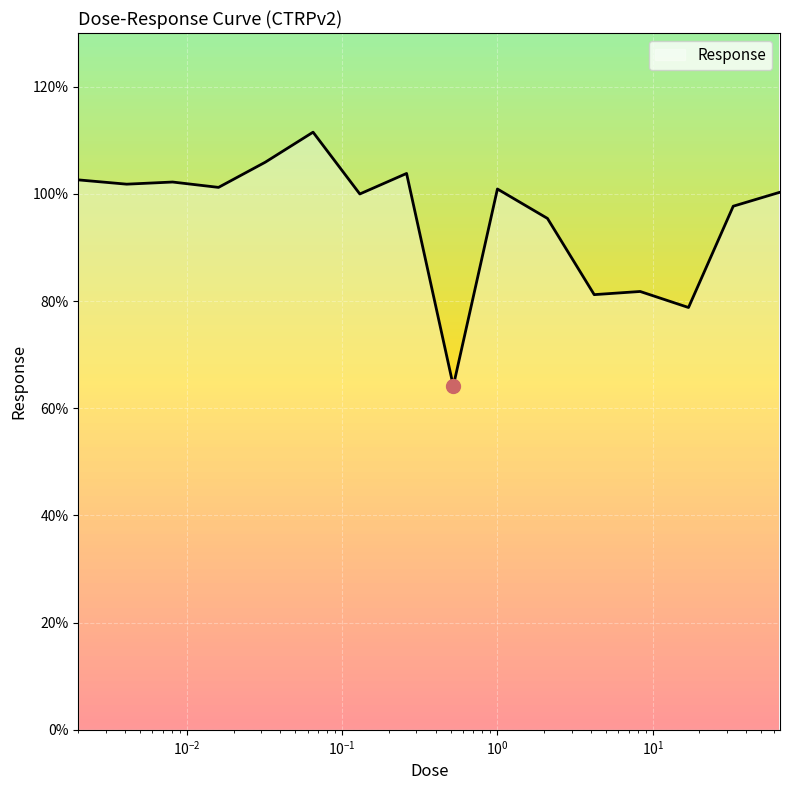

What is the difference between the maximum and minimum values?

47.4